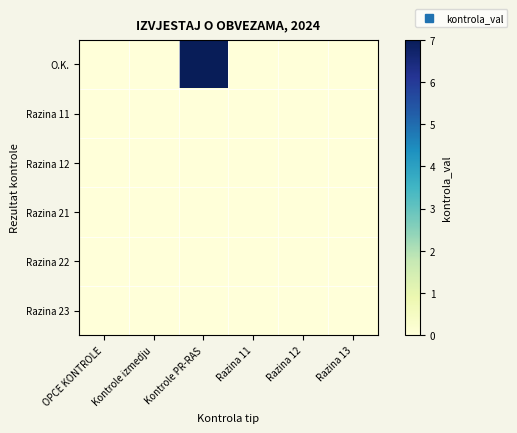

Reading left to right, list all the values displayed in this chart.

O.K.: OPCE KONTROLE=0	Kontrole izmedju=0	Kontrole PR-RAS=7	Razina 11=0	Razina 12=0	Razina 13=0
Razina 11: OPCE KONTROLE=0	Kontrole izmedju=0	Kontrole PR-RAS=0	Razina 11=0	Razina 12=0	Razina 13=0
Razina 12: OPCE KONTROLE=0	Kontrole izmedju=0	Kontrole PR-RAS=0	Razina 11=0	Razina 12=0	Razina 13=0
Razina 21: OPCE KONTROLE=0	Kontrole izmedju=0	Kontrole PR-RAS=0	Razina 11=0	Razina 12=0	Razina 13=0
Razina 22: OPCE KONTROLE=0	Kontrole izmedju=0	Kontrole PR-RAS=0	Razina 11=0	Razina 12=0	Razina 13=0
Razina 23: OPCE KONTROLE=0	Kontrole izmedju=0	Kontrole PR-RAS=0	Razina 11=0	Razina 12=0	Razina 13=0